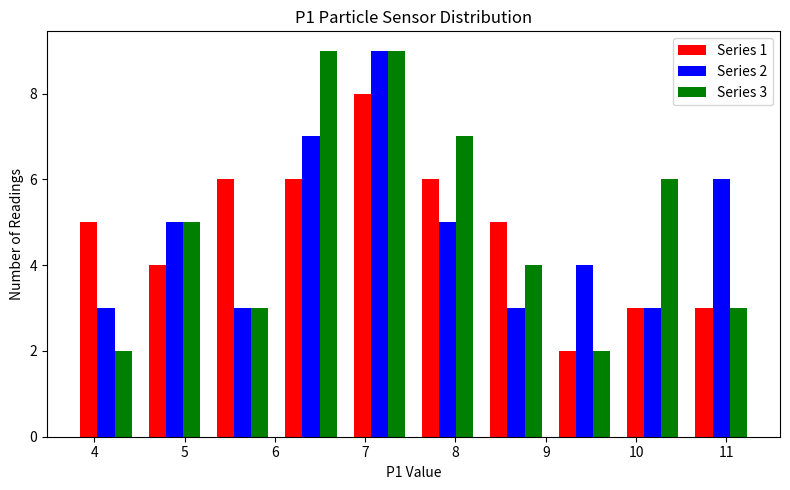

In the Series 2 series, which range on the x-axis has the tallest bar?

6.8 to 7.5